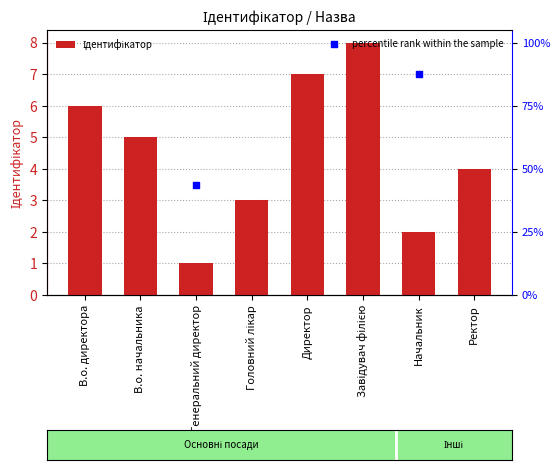

Which series has the largest total across all categories?

percentile rank within the sample